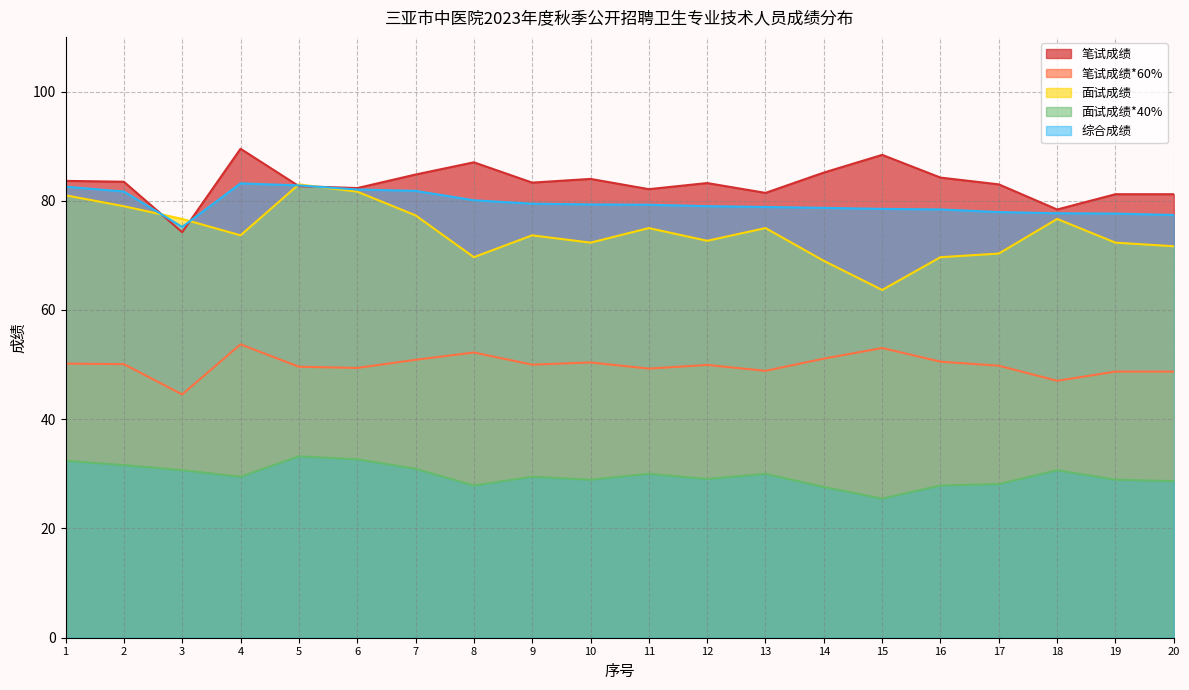

At which category is the sum across all series the highest?

5